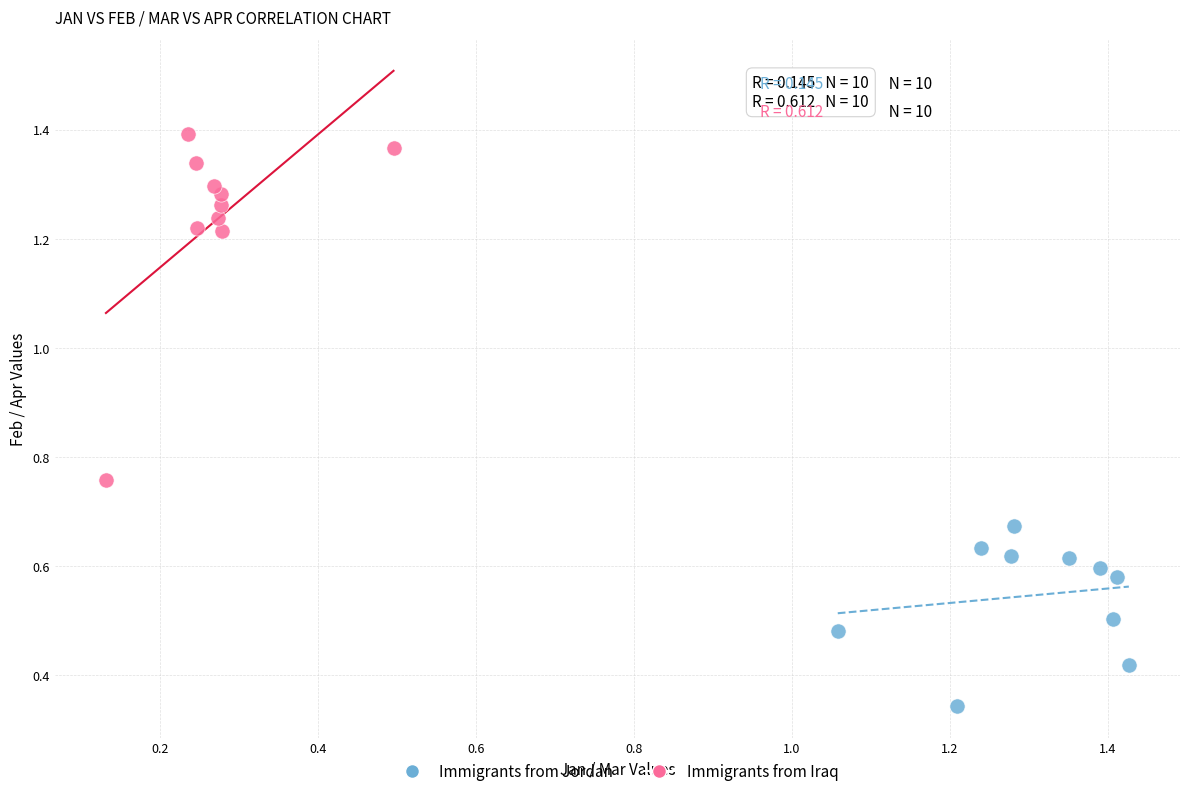

Which series reaches the minimum Y coordinate?

Immigrants from Jordan